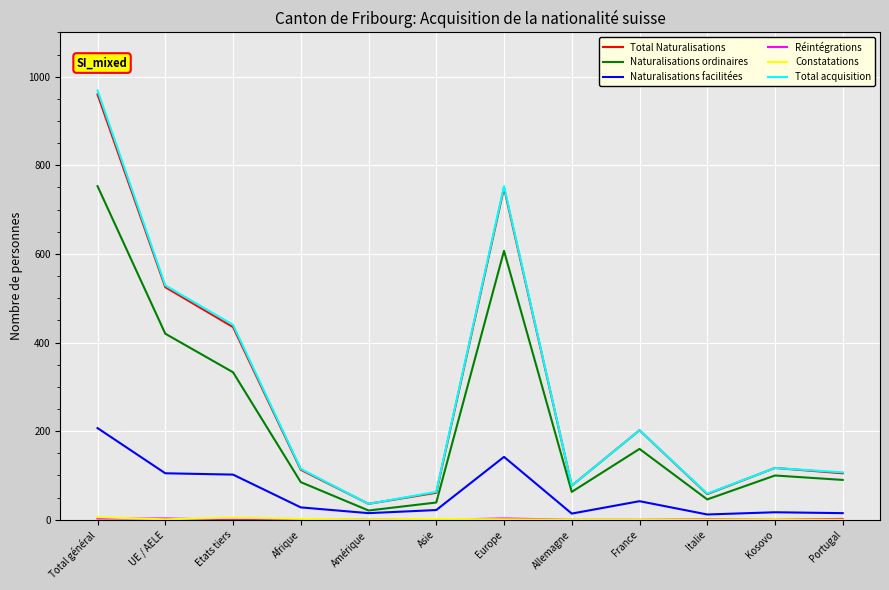

Where is Total Naturalisations nearest to the value 498?

UE / AELE